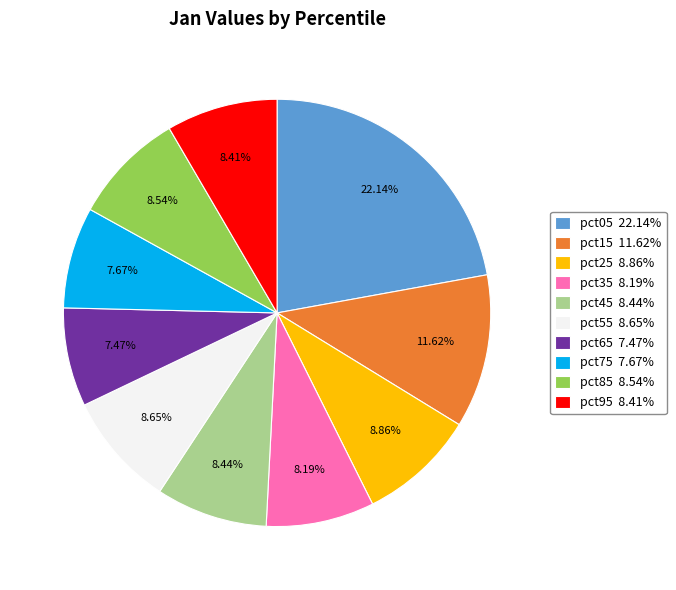

Is pct05 22.14% the majority of the pie?

No